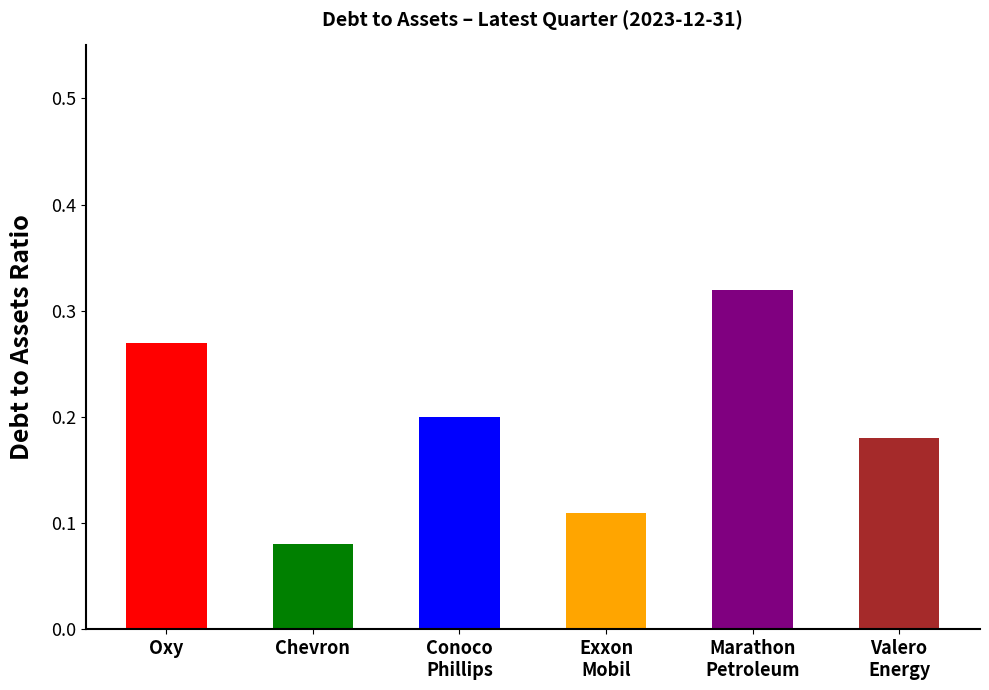

Where is Occidental Petroleum Corp. nearest to the value 0?

2023-12-31